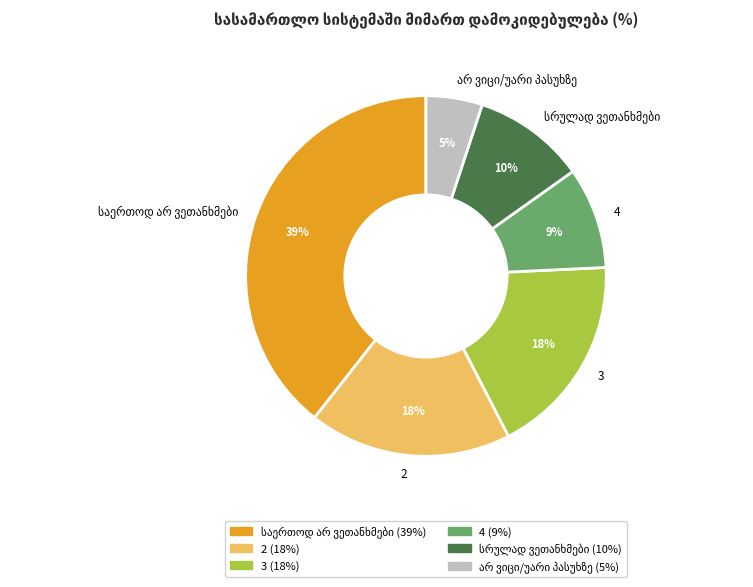

To the nearest percent, what is the average slice percentage?

17%